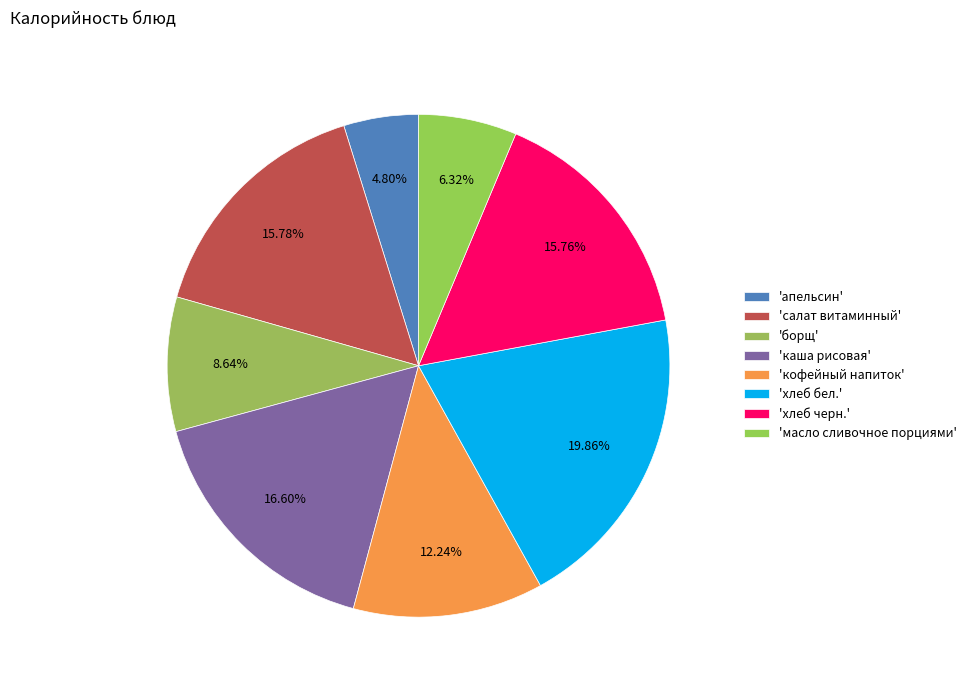

To the nearest percent, what is the difference between the largest and smallest slice percentages?

15%